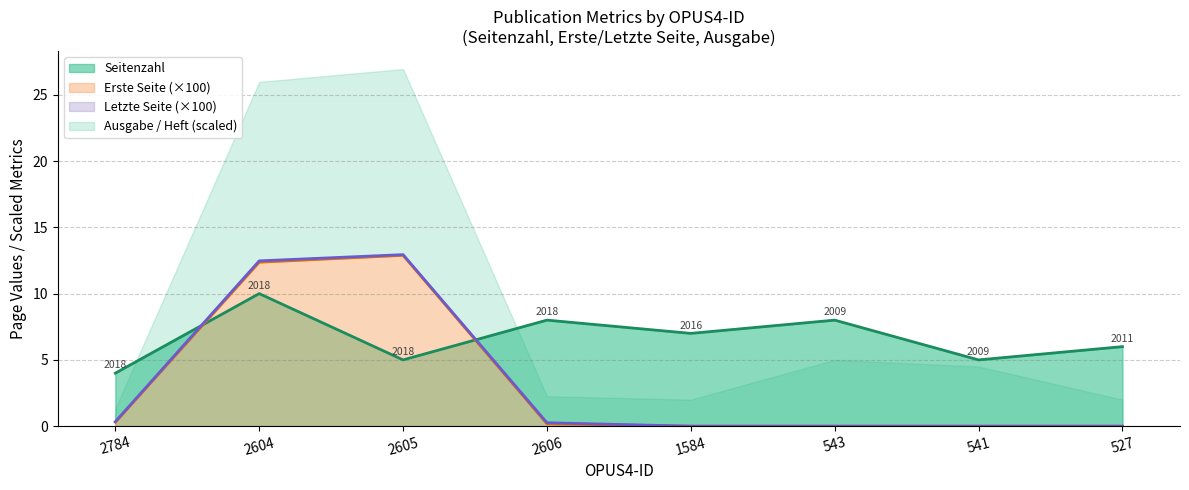

Where do Erste Seite (×100) and Seitenzahl first cross each other?

2784 and 2604